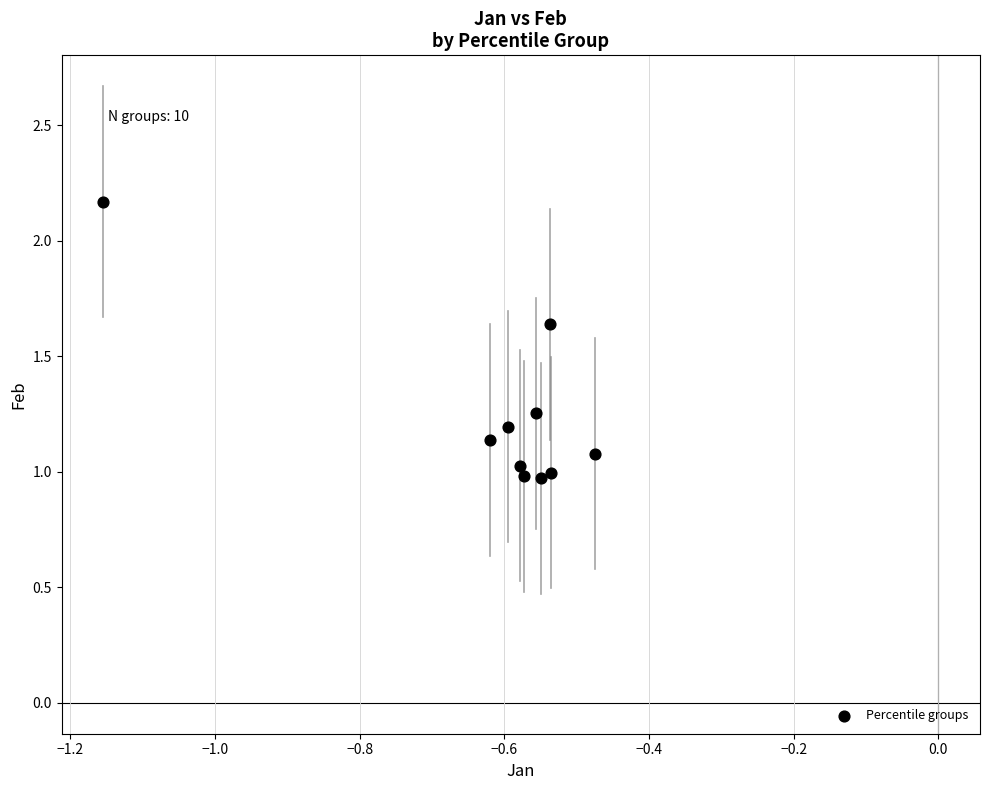

What is the range of X values (max minus min)?

0.7